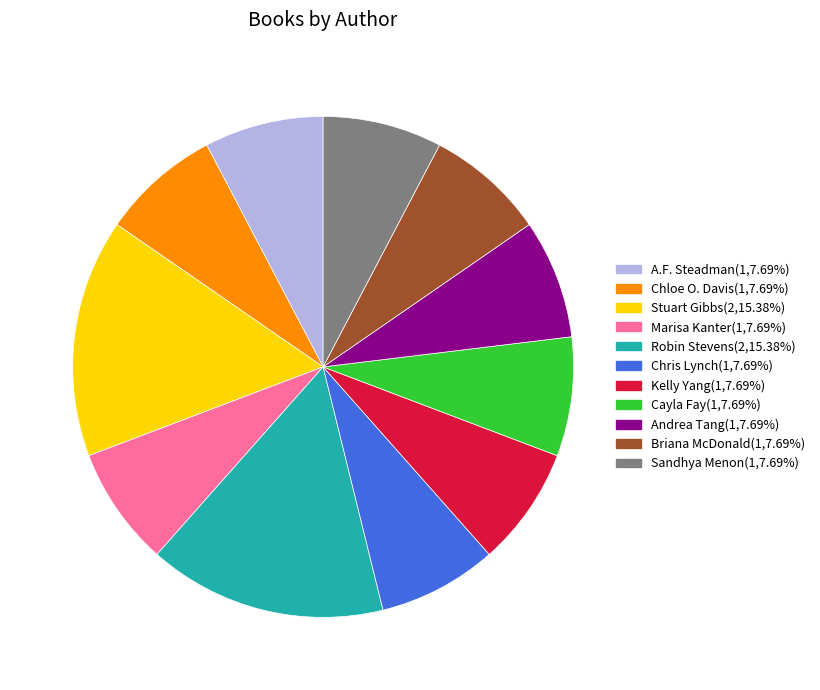

Is there any slice that represents more than half of the pie?

No